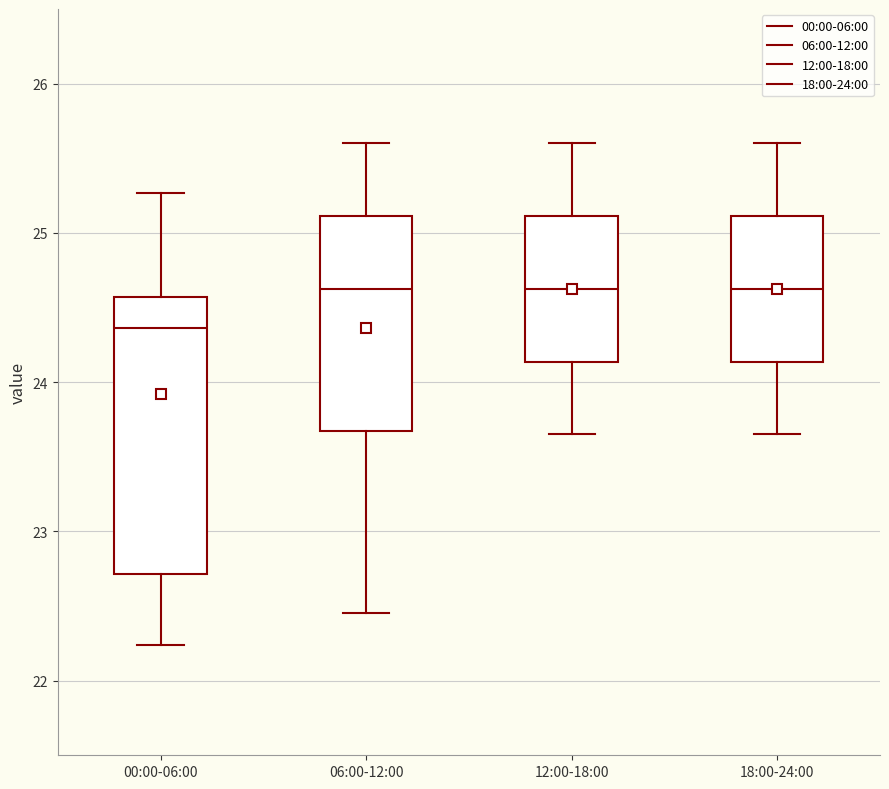

Reading left to right, read every box against the y-axis: the position of its median line, the range the box covers, and the ends of its whiskers. The values are not printed on the chart, so give them approximately, as read against the axis.

00:00-06:00: median 24.4, box 22.7 to 24.6, whiskers 22.2 to 25.3
06:00-12:00: median 24.6, box 23.7 to 25.1, whiskers 22.5 to 25.6
12:00-18:00: median 24.6, box 24.1 to 25.1, whiskers 23.7 to 25.6
18:00-24:00: median 24.6, box 24.1 to 25.1, whiskers 23.7 to 25.6